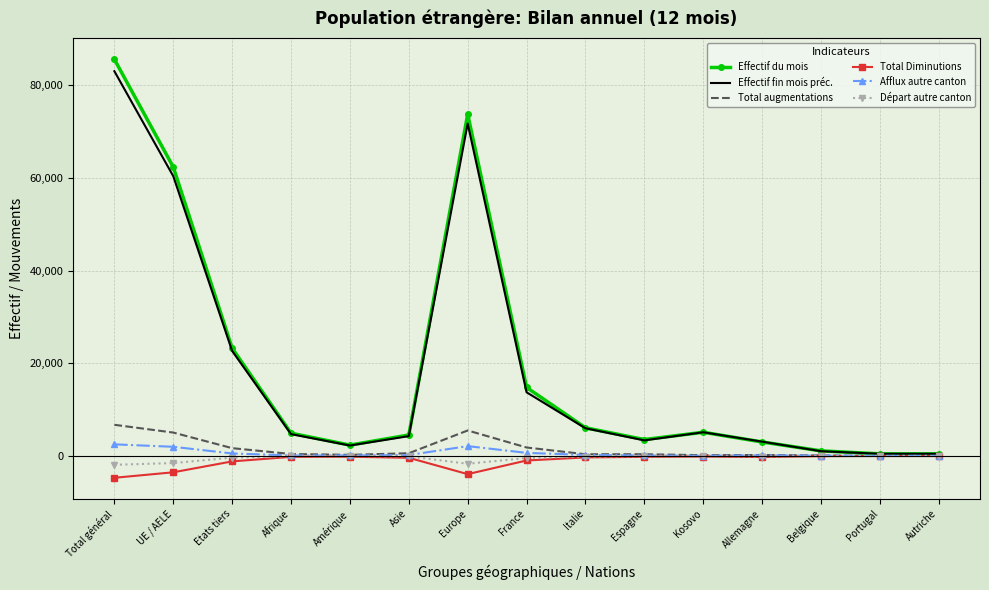

Which series changed the most between Etats tiers and Belgique?

Effectif du mois